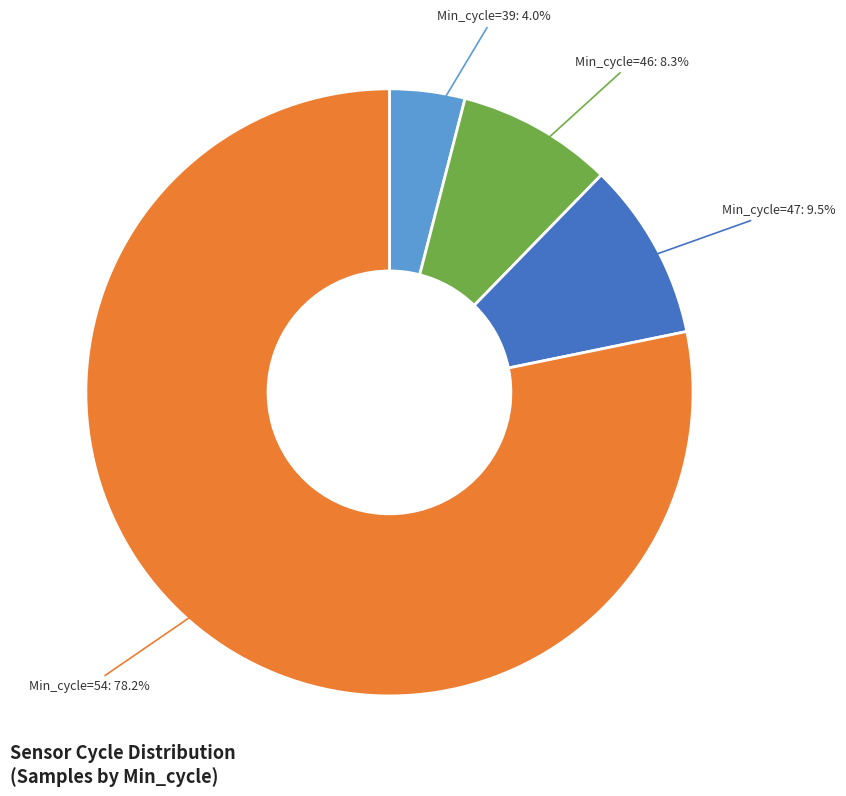

Does any single category account for the majority?

Yes